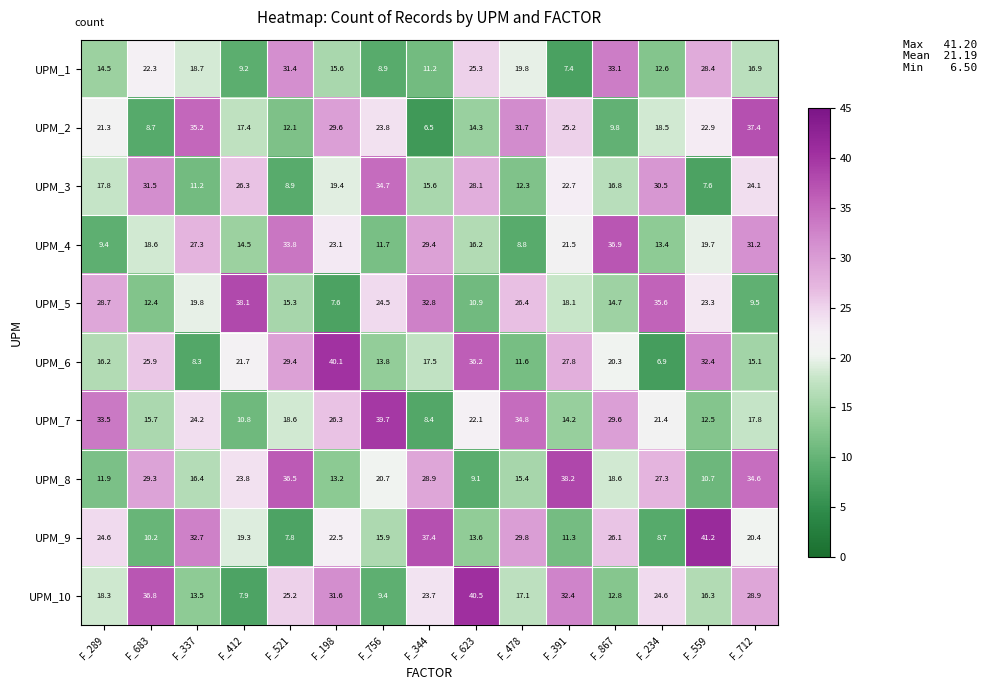

Rank the series by their maximum value, from highest to lowest.

UPM_9, UPM_10, UPM_6, UPM_7, UPM_8, UPM_5, UPM_2, UPM_4, UPM_3, UPM_1